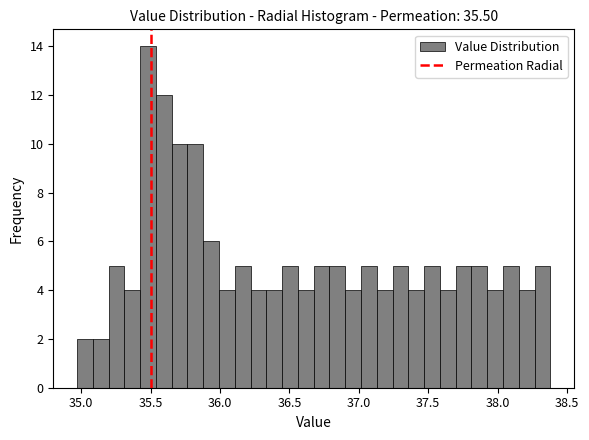

Read against the x-axis, roughly where is the centre of the tallest bar?

35.50